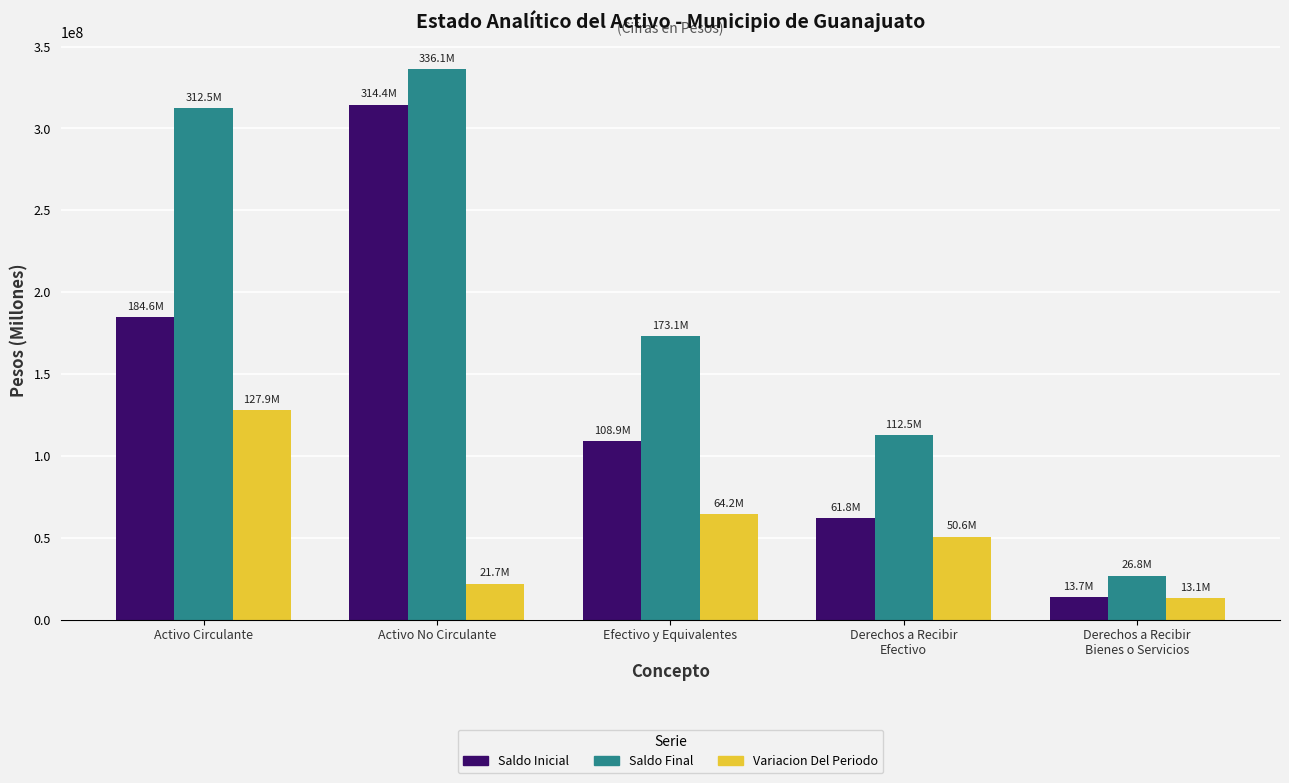

True or false: Saldo Final has a value of 194325832.1 at Activo No Circulante.

False